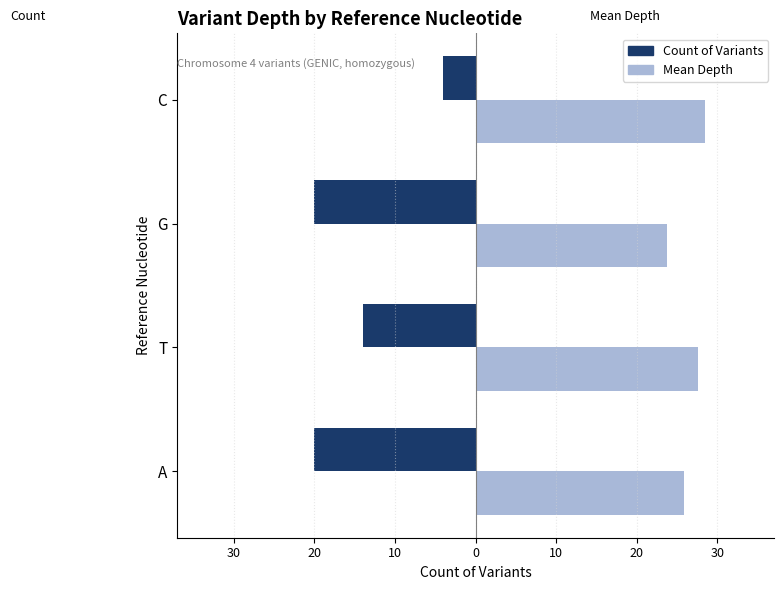

List the series in order of their overall mean, highest first.

Mean Depth, Count of Variants